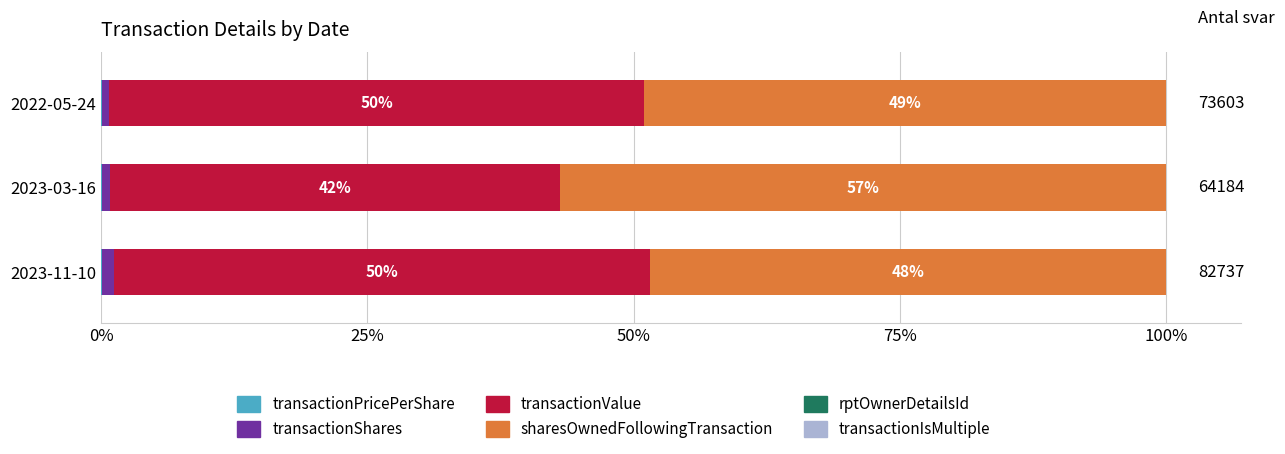

At how many categories does at least one series exceed 19?

3